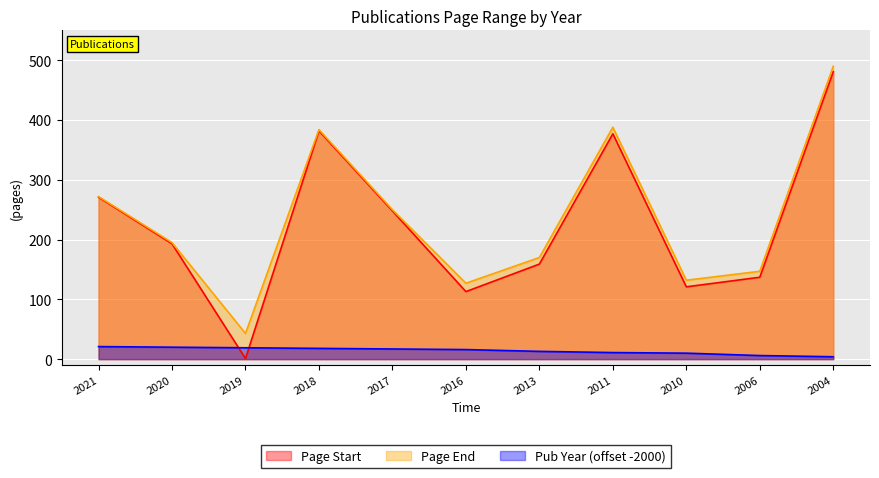

How many lines are shown in the chart?

3